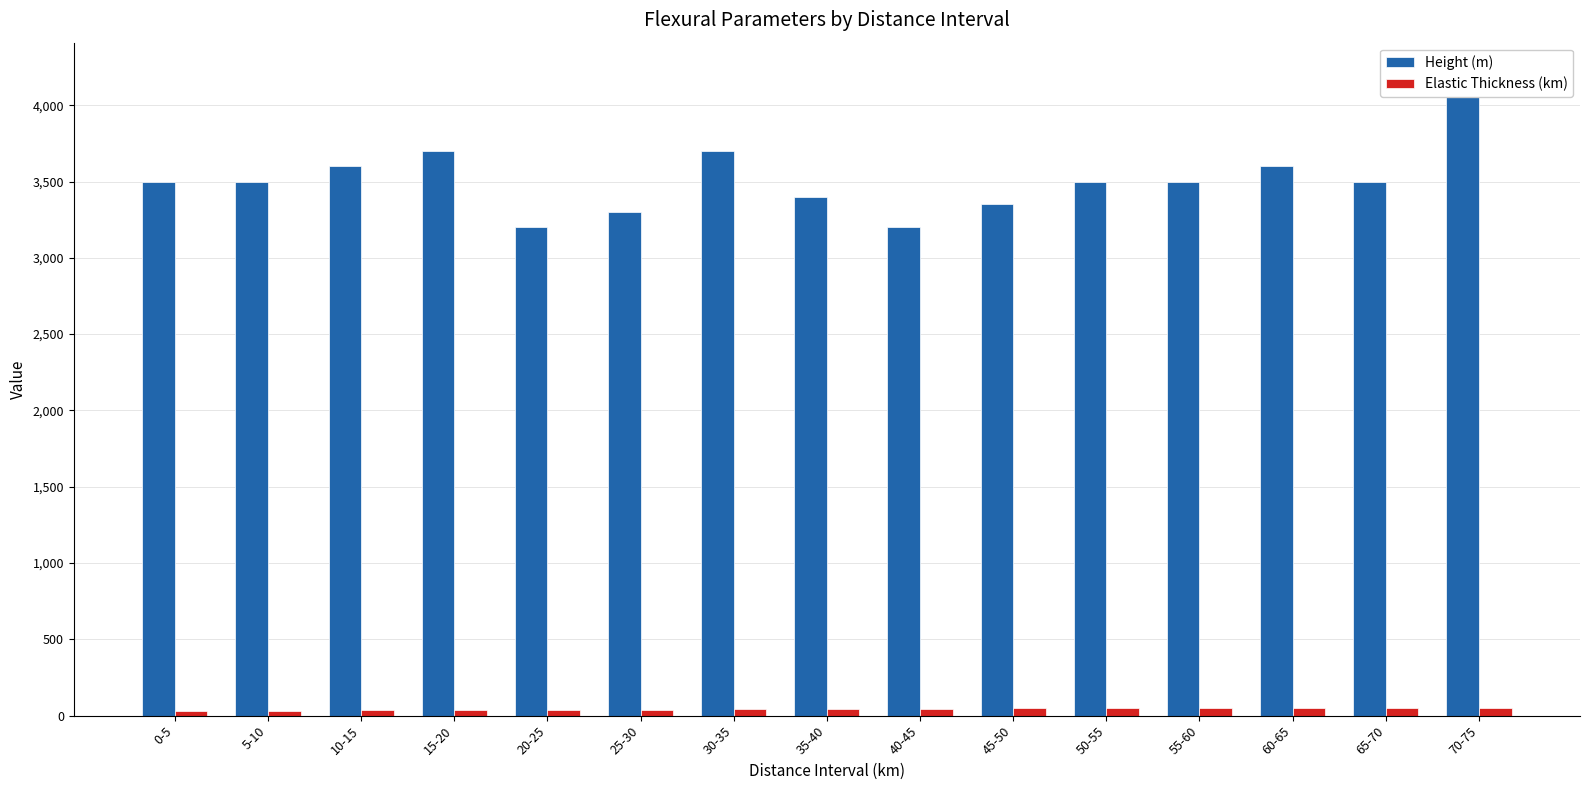

At which category does the chart reach its minimum across all series?

0-5